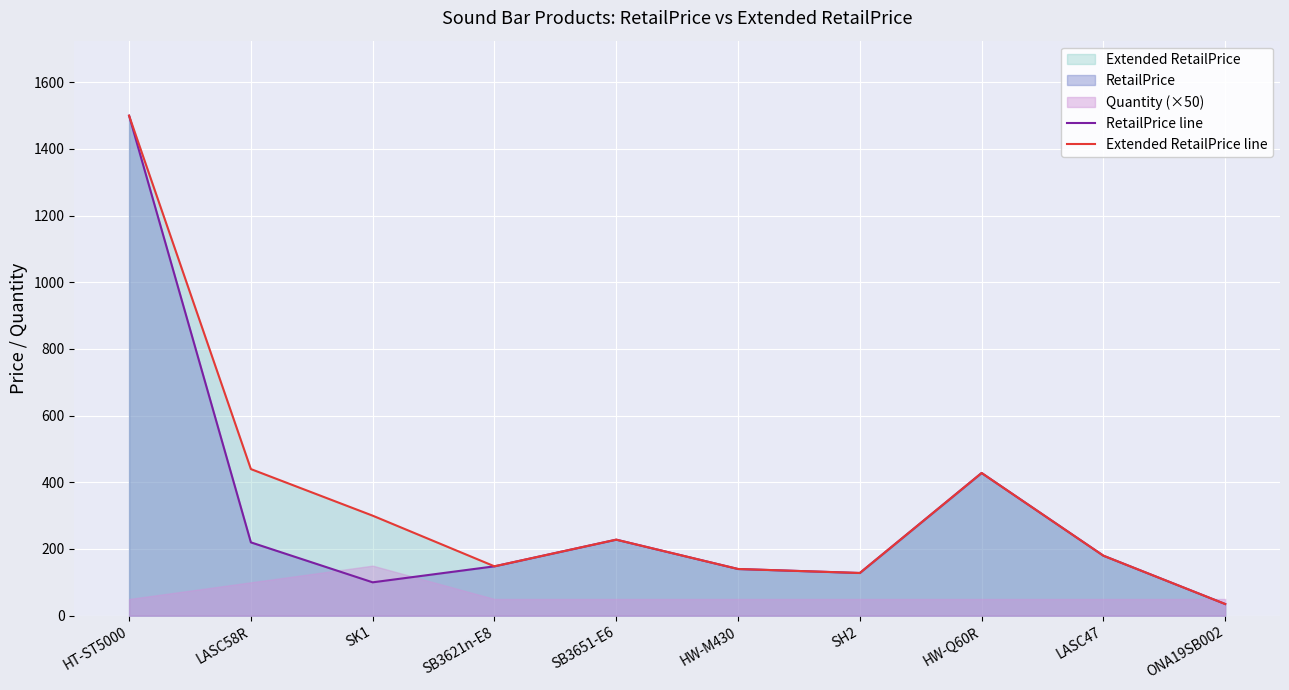

Is the value of RetailPrice line at SK1 greater than the value of Extended RetailPrice line at HW-M430?

No